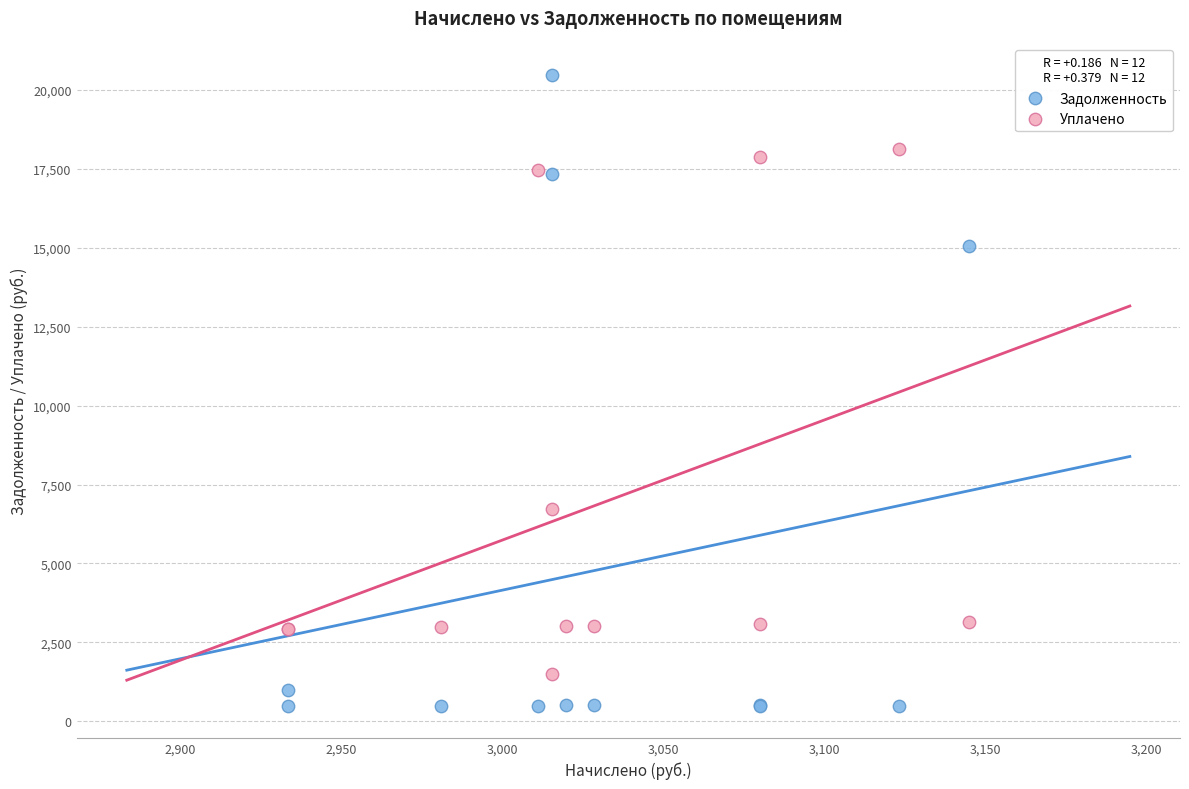

Which series contains the lowest Y value?

Задолженность